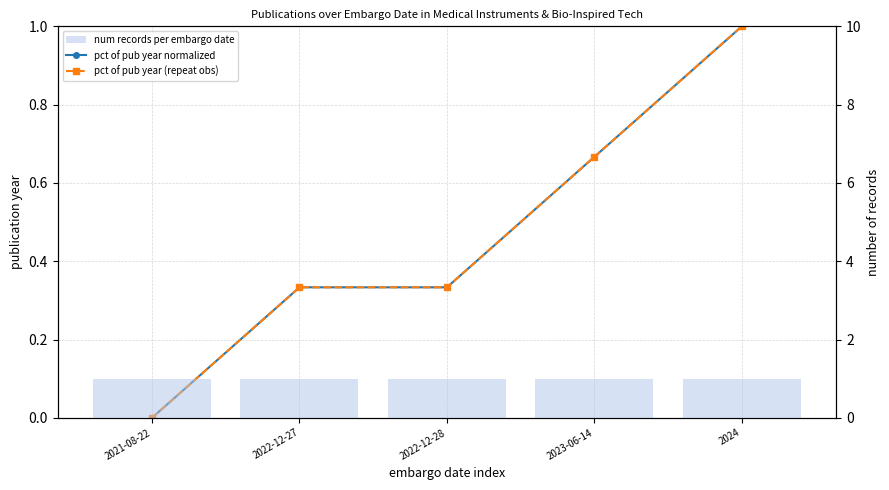

What are all the series names shown in the legend?

pct of pub year normalized, pct of pub year (repeat obs), num records per embargo date